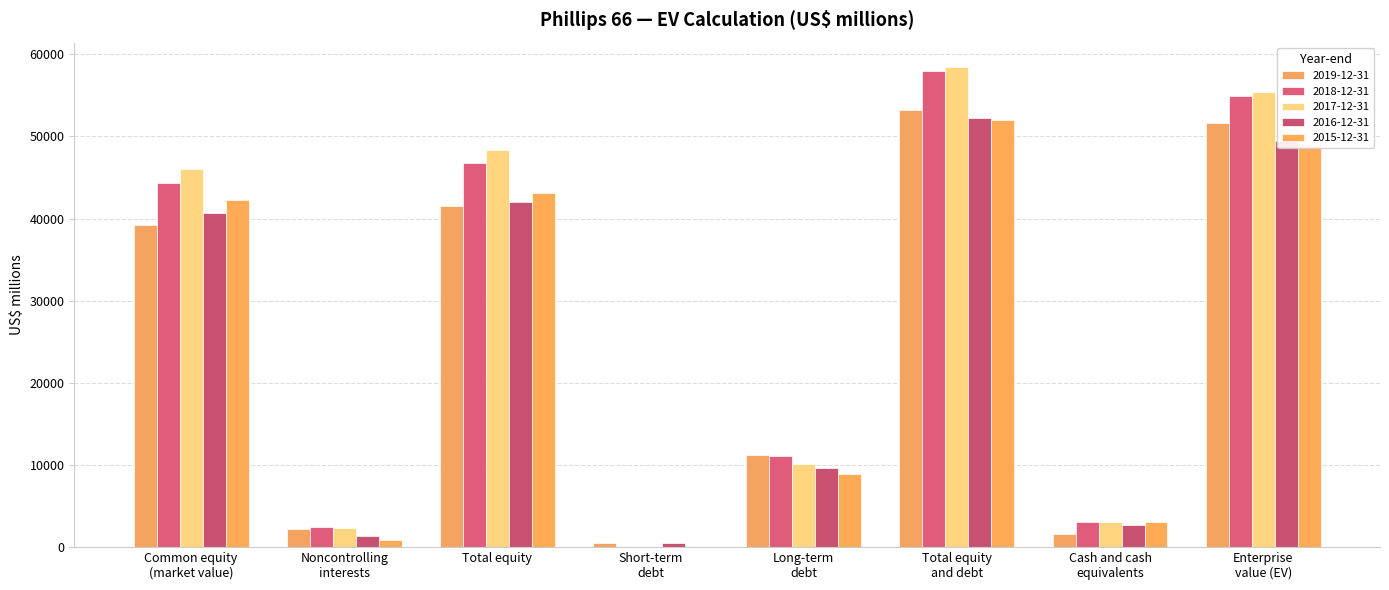

Which label corresponds to the smallest value in the chart?

Short-term
debt